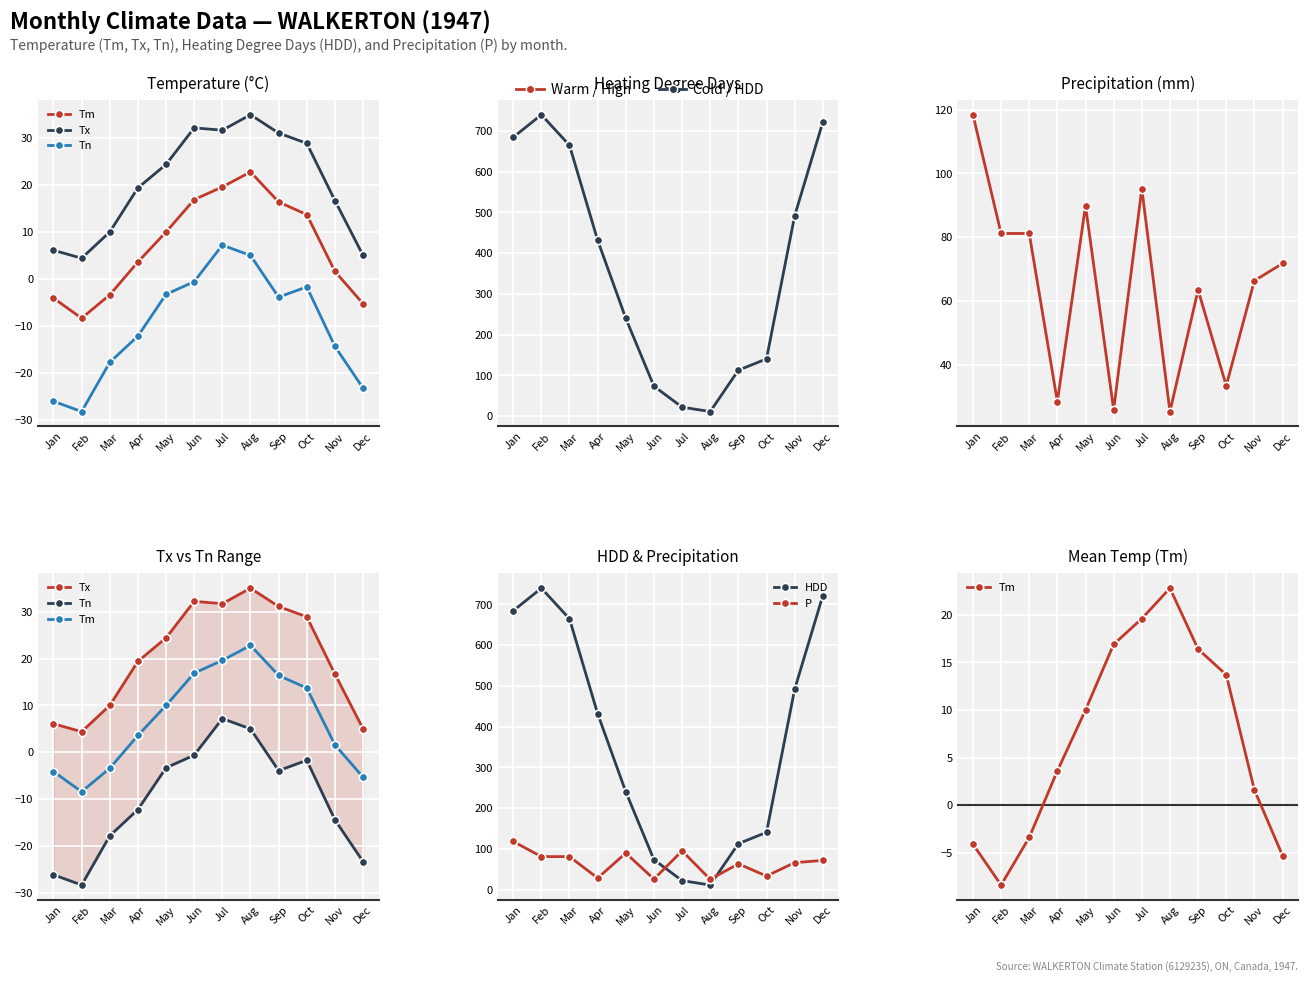

List the series in order of their peak value, highest first.

HDD, P, Tx, Tm, Tn